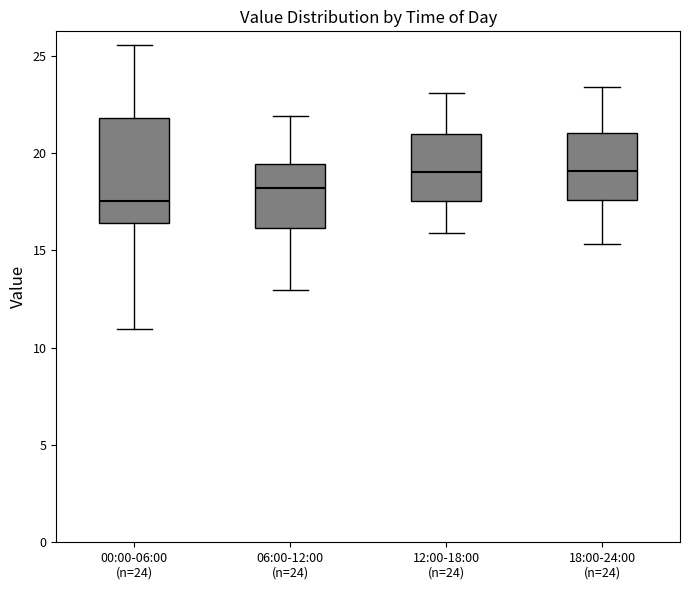

Reading left to right, transcribe this box plot: for each box, give where its median line is, the range the box spans, and where its two whiskers end, as read against the y-axis. The values are not printed on the chart, so give them approximately, as read against the axis.

00:00-06:00 (n=24): median 17.5, box 16.5 to 22.0, whiskers 11.0 to 25.5
06:00-12:00 (n=24): median 18.0, box 16.0 to 19.5, whiskers 13.0 to 22.0
12:00-18:00 (n=24): median 19.0, box 17.5 to 21.0, whiskers 16.0 to 23.0
18:00-24:00 (n=24): median 19.0, box 17.5 to 21.0, whiskers 15.5 to 23.5